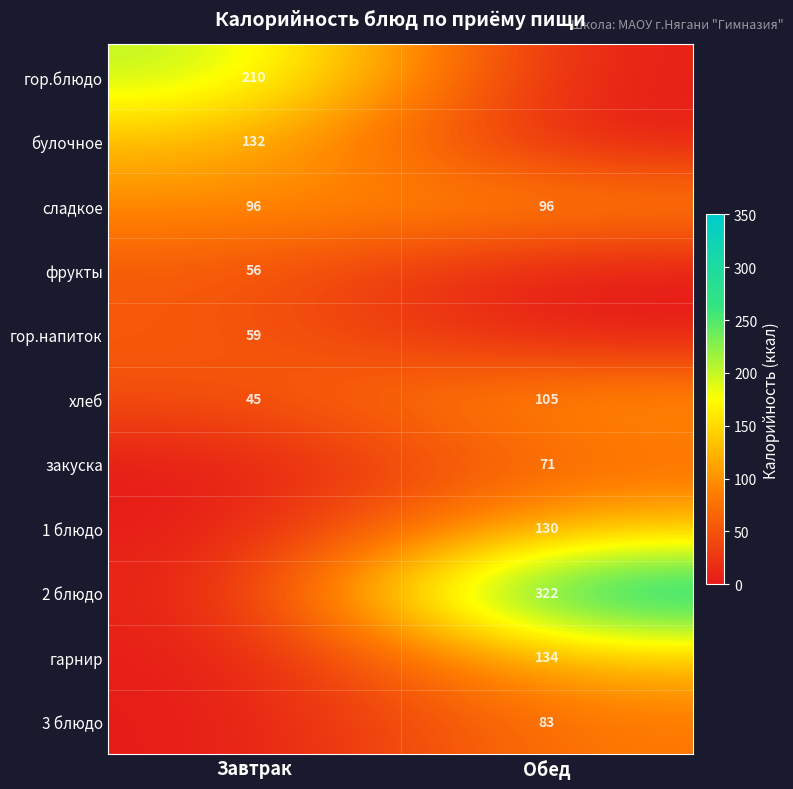

Is the value of сладкое at Завтрак greater than the value of булочное at Завтрак?

No